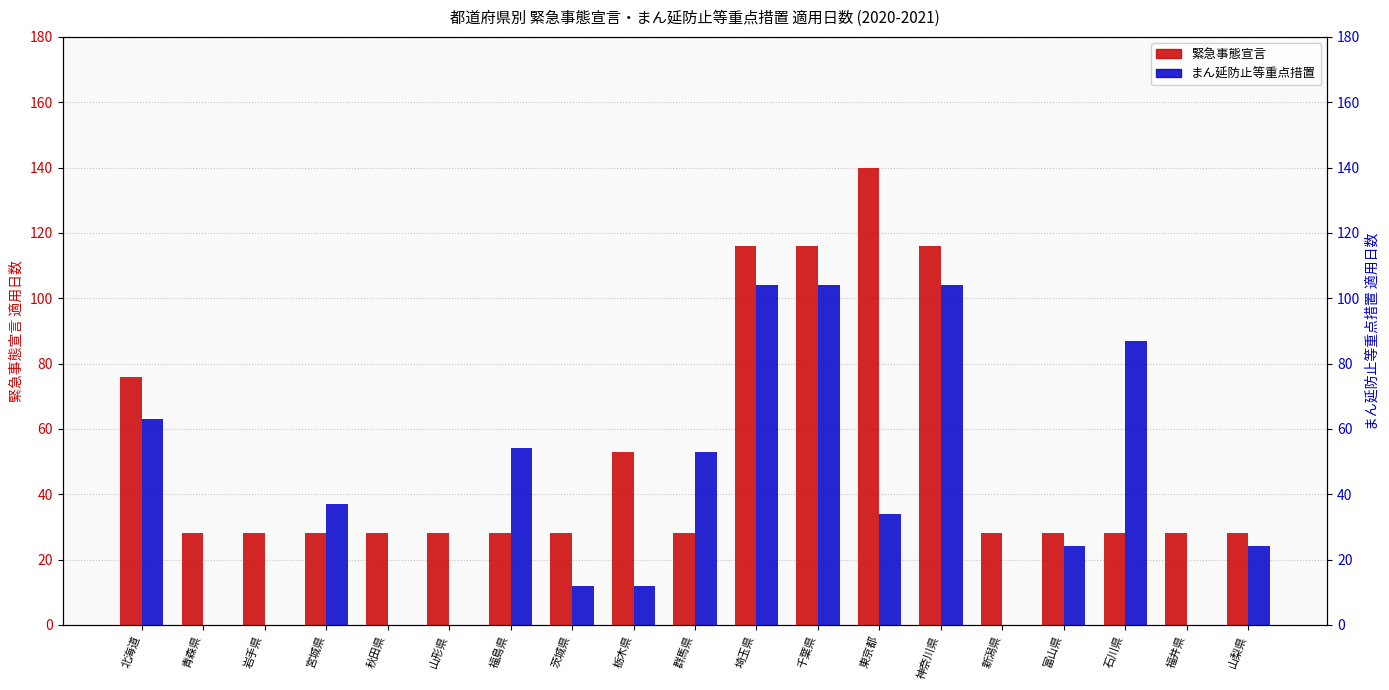

Is it true that 緊急事態宣言 equals 40 at 茨城県?

False